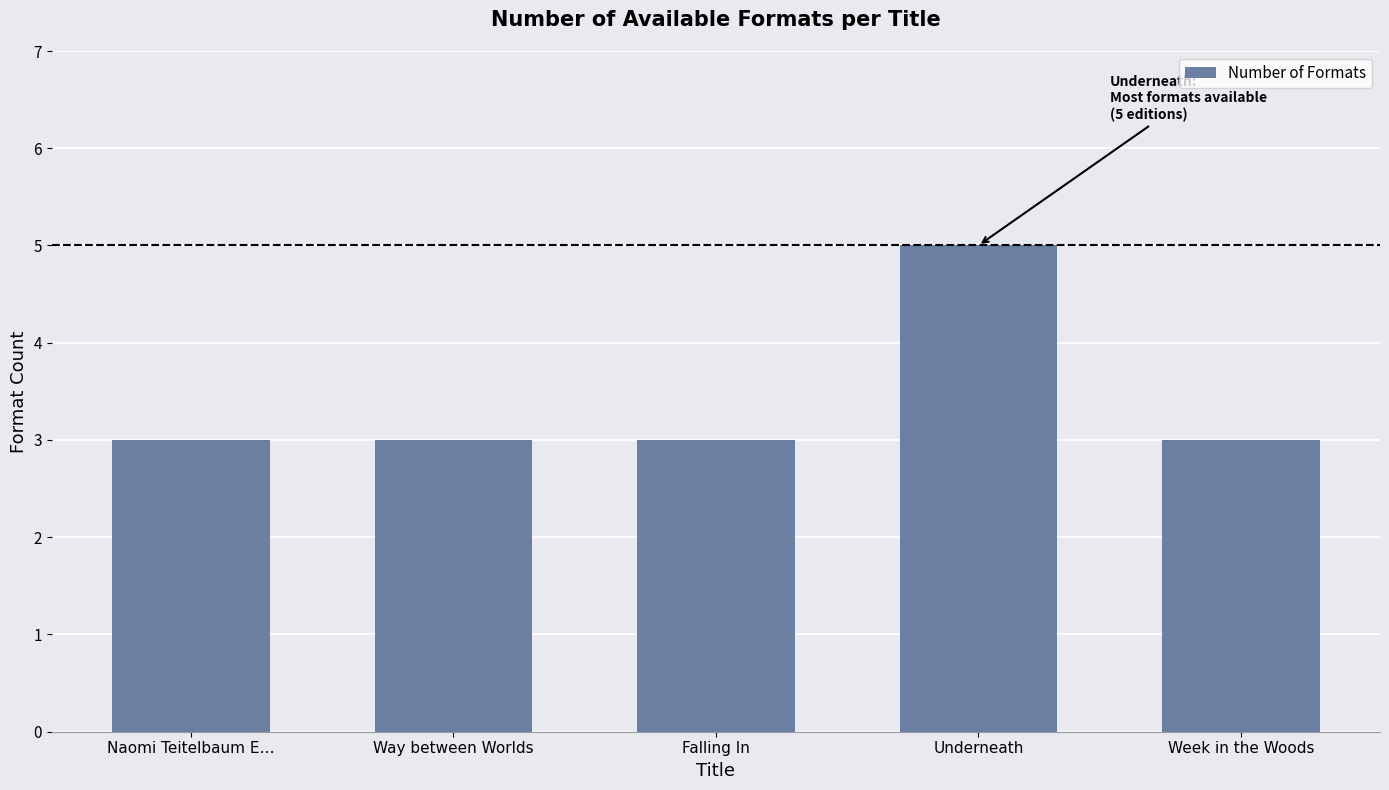

The chart shows a value of 3 at Falling In. True or false?

True